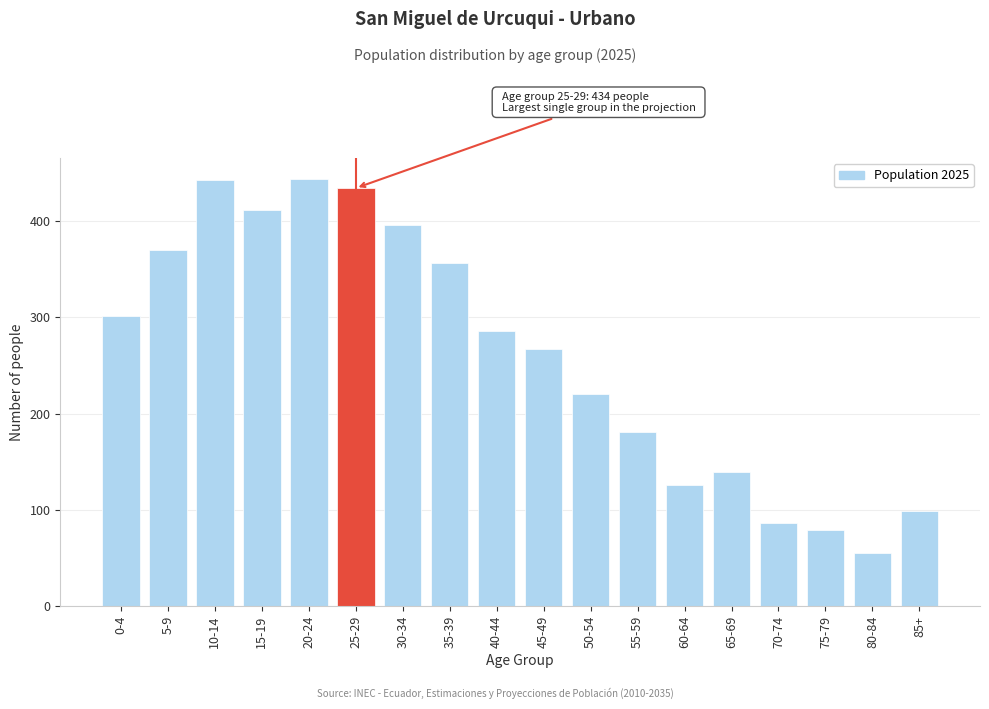

True or false: the data shows 126 at 60-64.

True